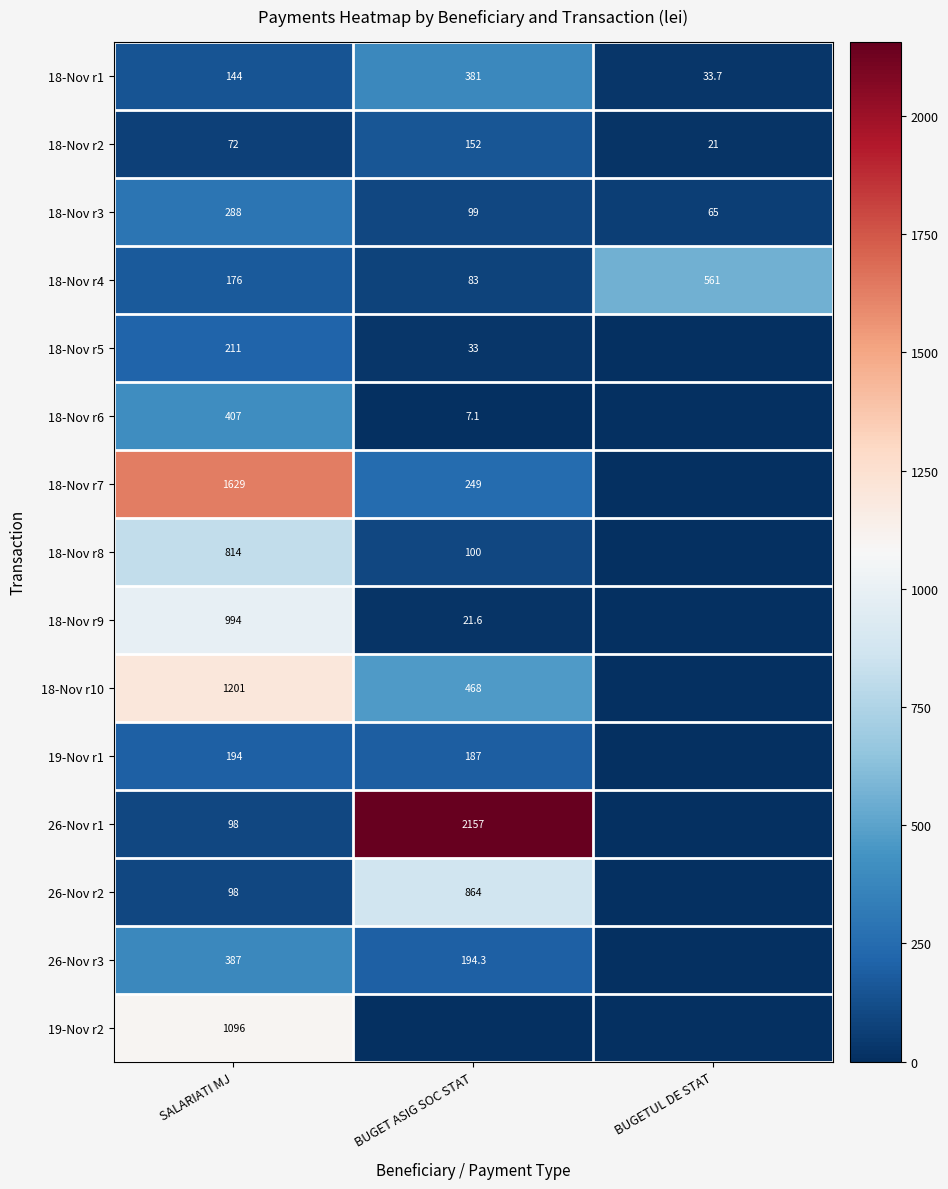

Which category has the lowest value in the 18-Nov r3 series?

BUGETUL DE STAT